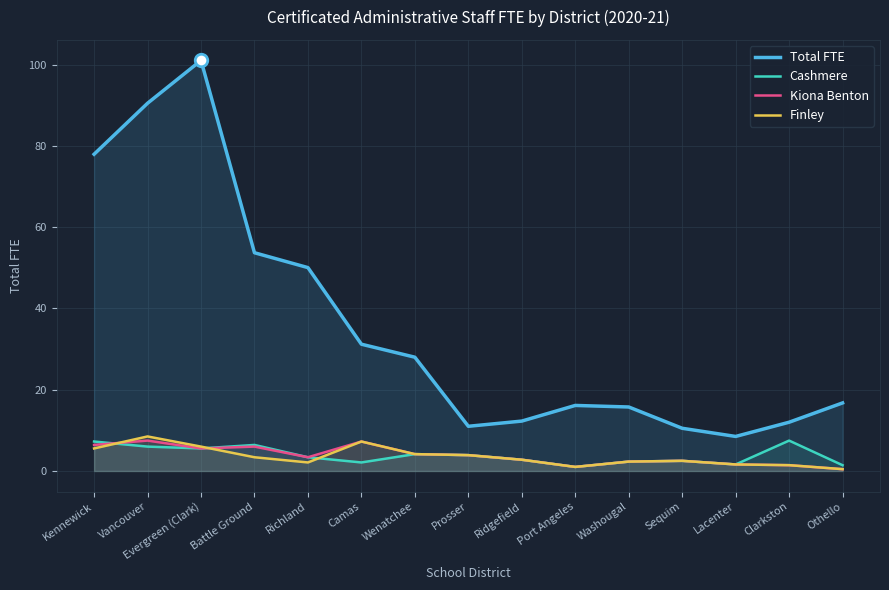

Rank the series by their maximum value, from highest to lowest.

Total FTE, Finley, Cashmere, Kiona Benton